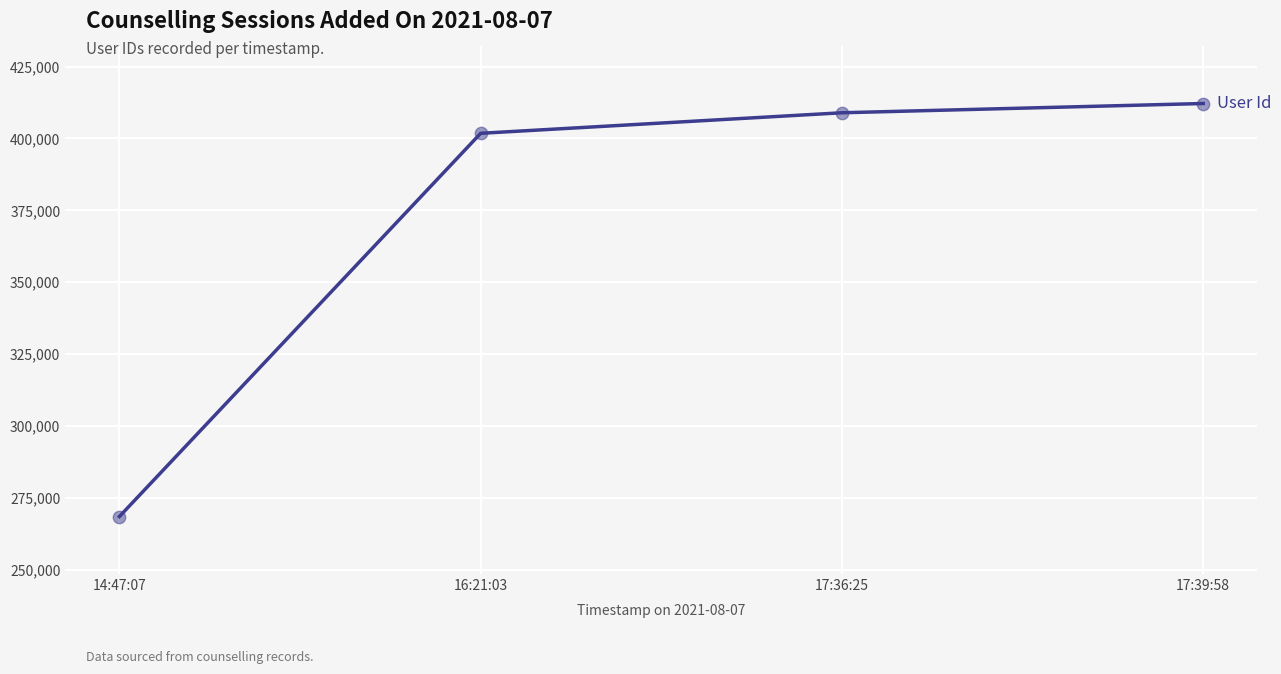

What is the ratio of the value at 14:47:07 to the value at 17:36:25?

0.7